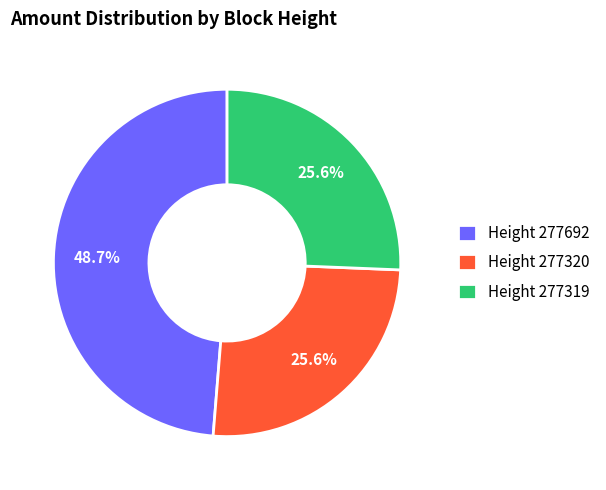

Which slice is the largest?

Height 277692